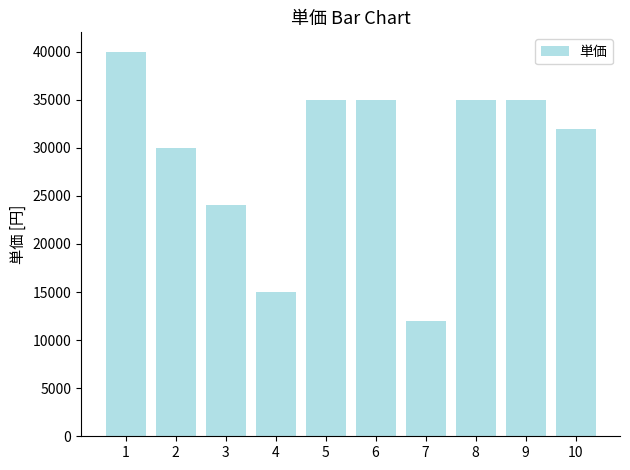

How many data points does each series have?

10